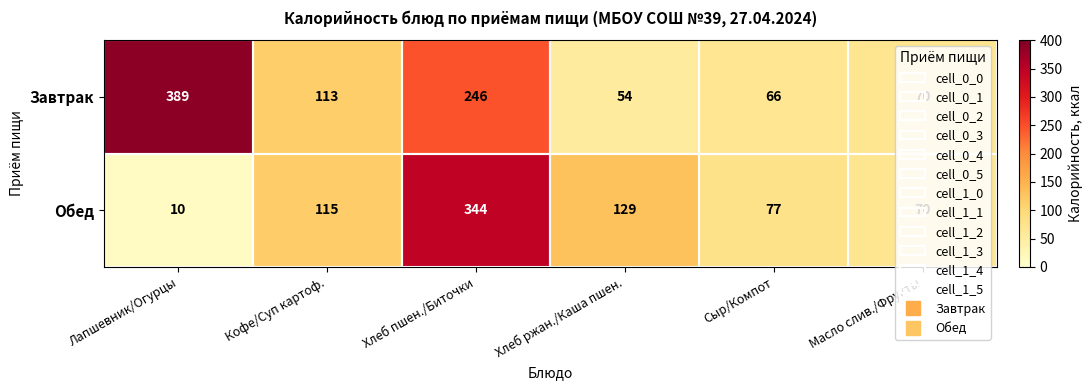

Rank the series by their average value, from lowest to highest.

Обед, Завтрак